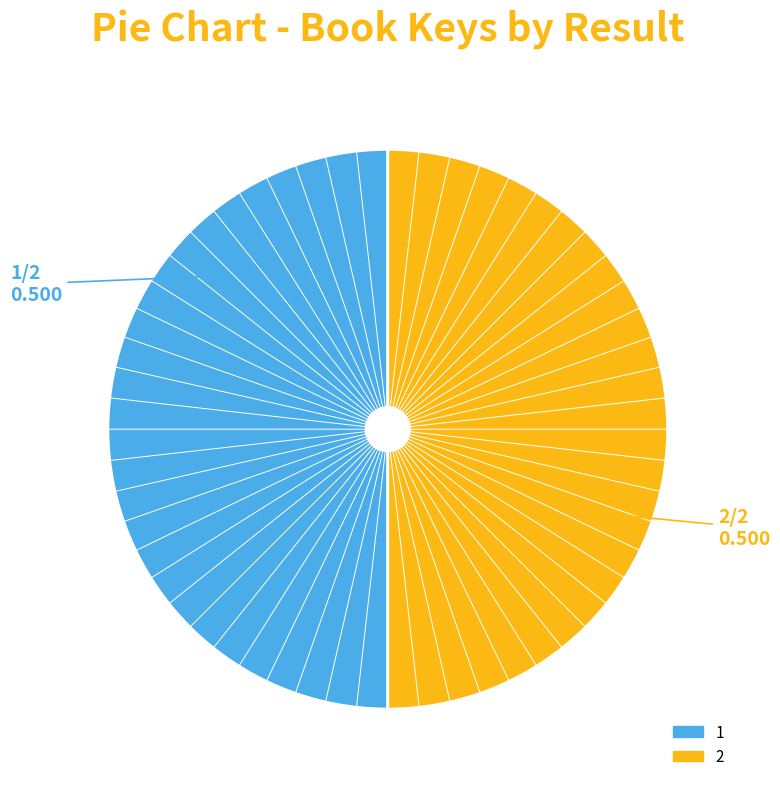

Is the sum of 1 and 2 greater than half?

Yes